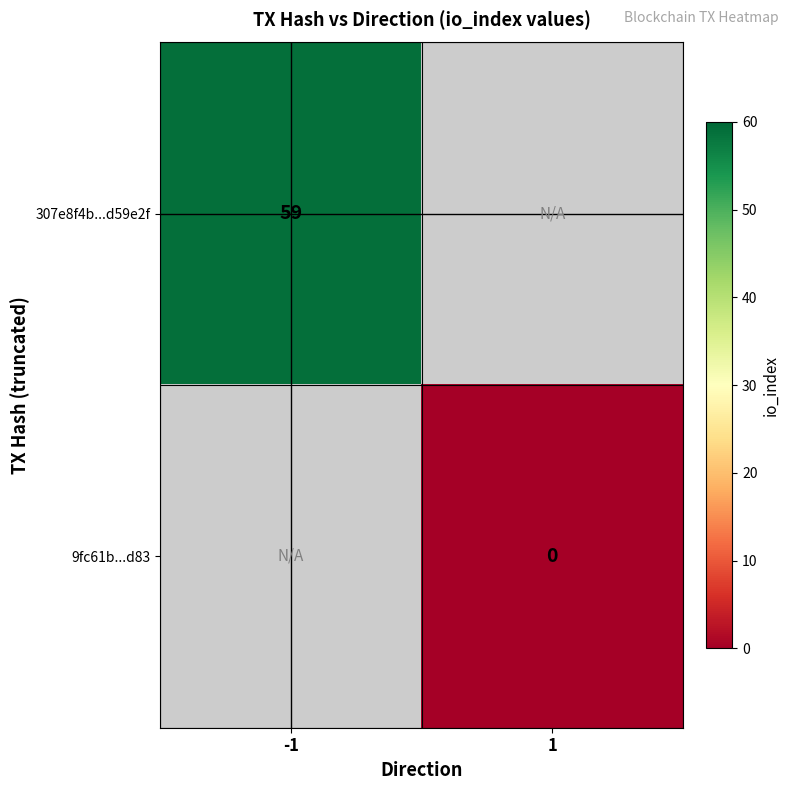

Is the value of 307e8f4b...d59e2f at -1 greater than the value of 9fc61b...d83 at 1?

Yes